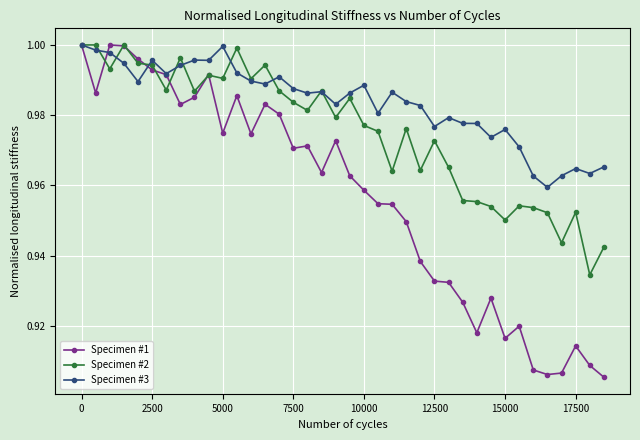

Which series has the largest total across all categories?

Specimen #3